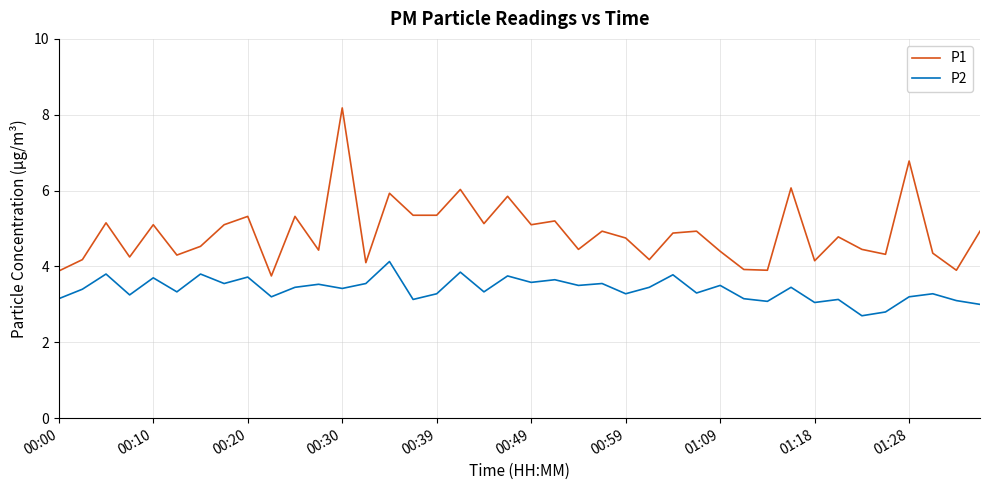

Which series has the widest spread of values?

P1